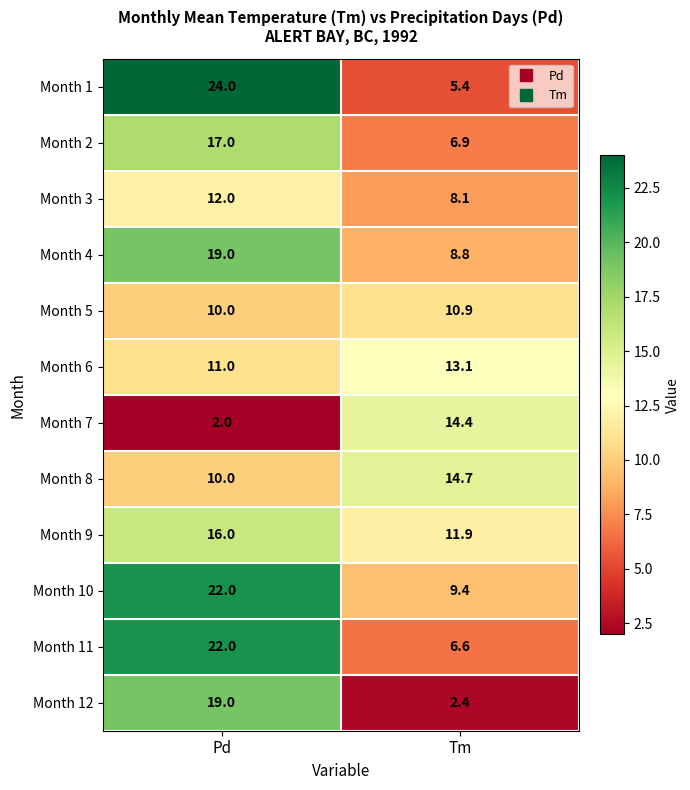

What is the total value across all series at Pd?

184.0